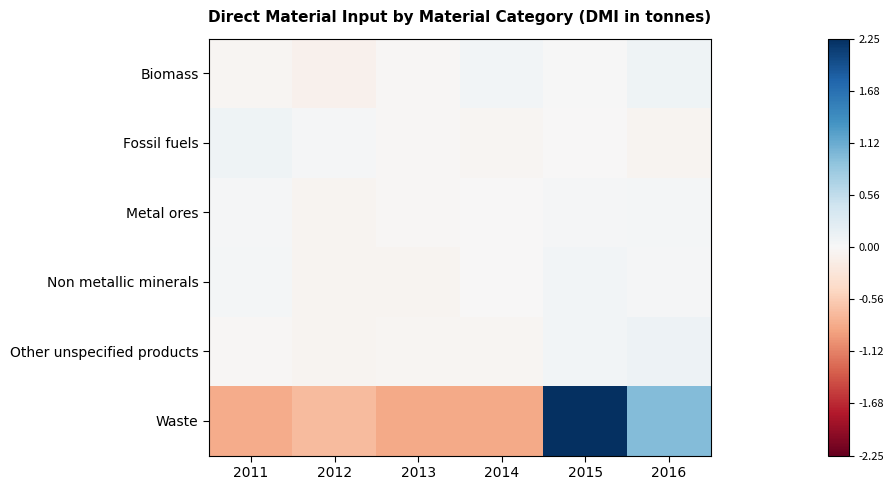

At which category does the chart reach its minimum across all series?

2013